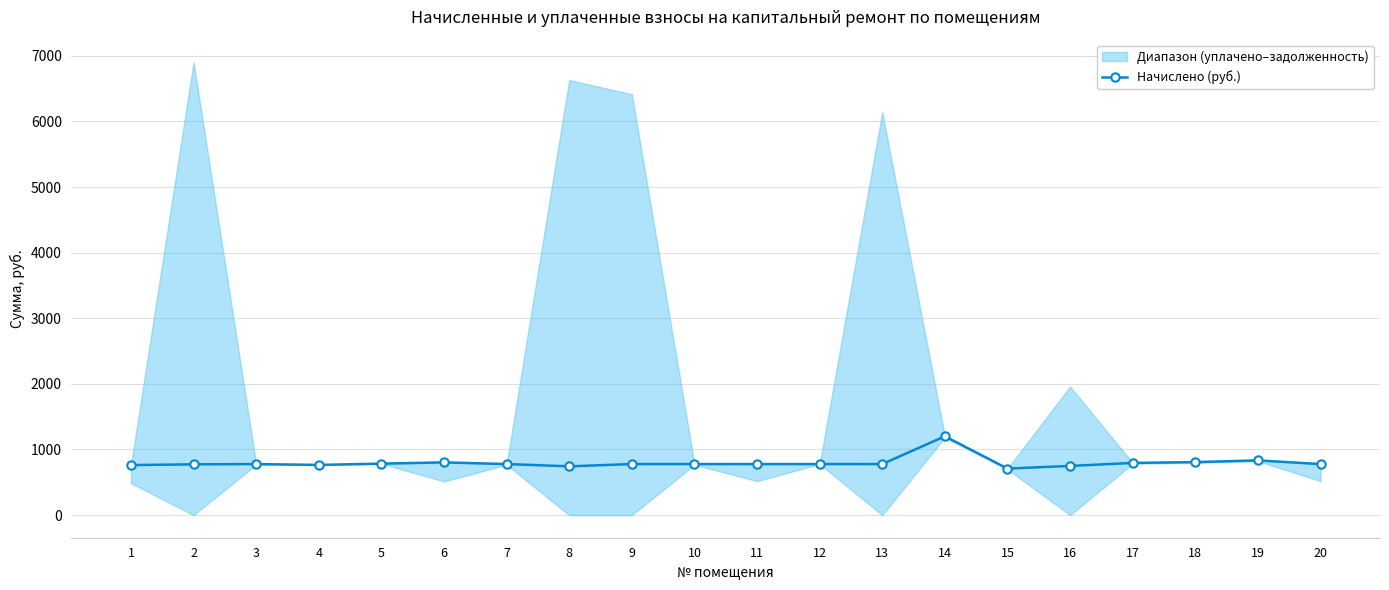

At which label is the value closest to 954?

19